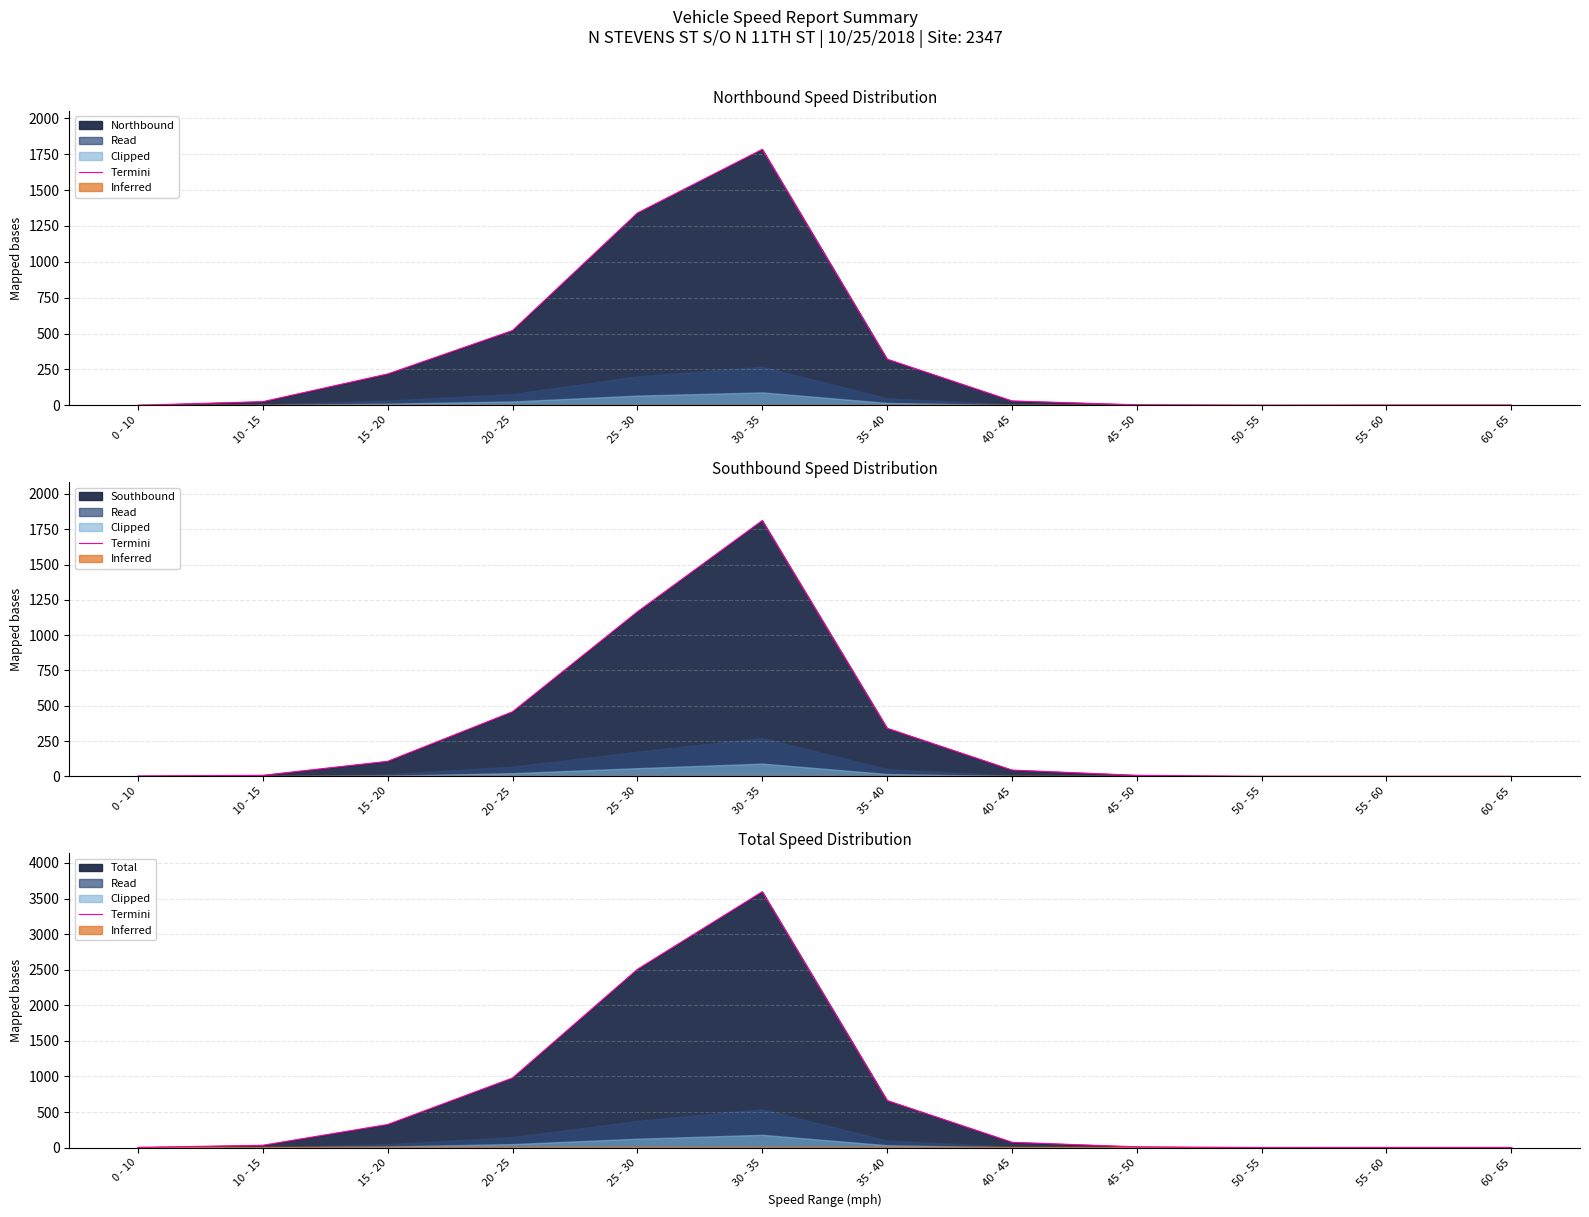

Where is the first local maximum?

30 - 35